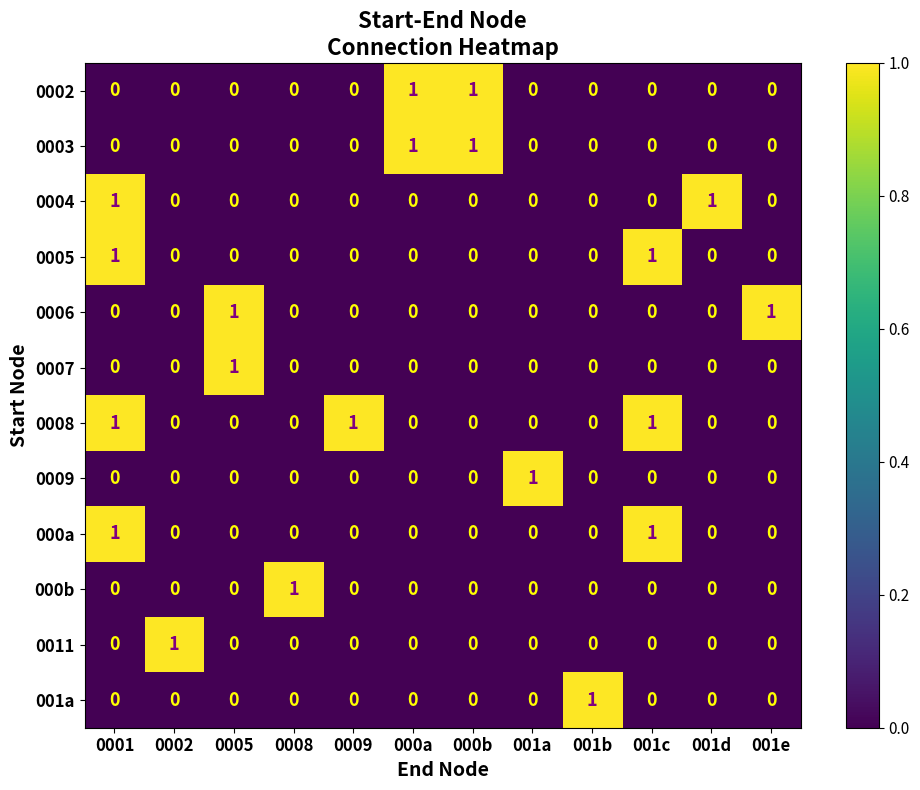

Is it true that 0002 equals 0 at 001b?

True